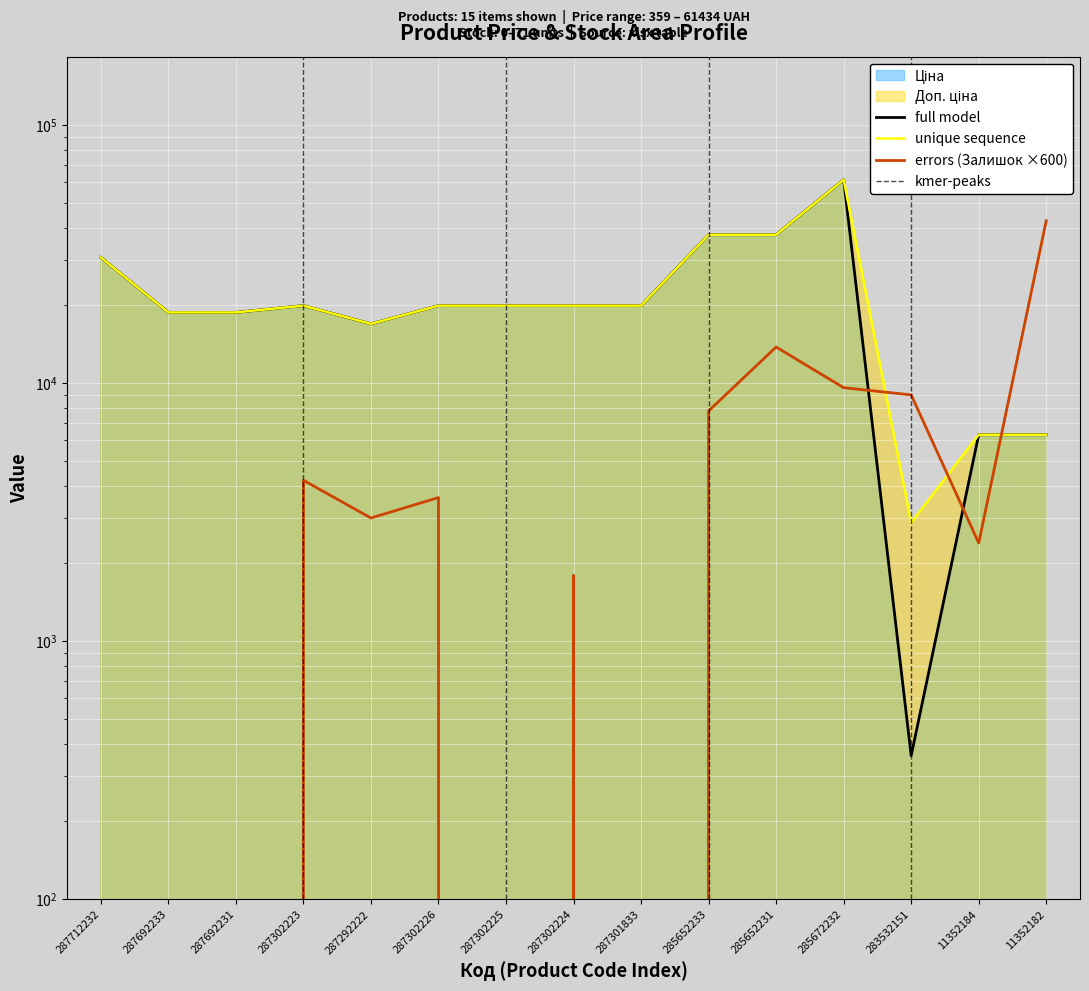

Reading left to right, transcribe all the data shown in this chart.

Ціна: 30717.1	18796.8	18796.8	19964.2	16976.3	19964.2	19964.2	19964.2	19964.2	37593.6	37593.6	61434.3	359.9	6308.8	6308.8
Доп. ціна: 30717.1	18796.8	18796.8	19964.2	16976.3	19964.2	19964.2	19964.2	19964.2	37593.6	37593.6	61434.3	2878.8	6308.8	6308.8
Залишок: 0.0	0.0	0.0	4200.0	3000.0	3600.0	0.0	1800.0	0.0	7800.0	13800.0	9600.0	9000.0	2400.0	42600.0